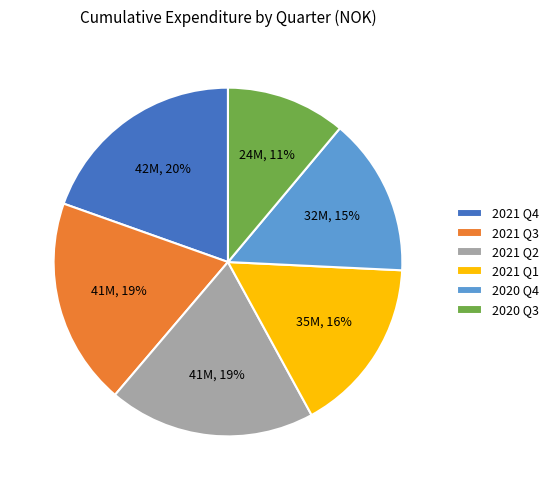

To the nearest percent, what is the difference between the 2021 Q1 and 2021 Q3 slice percentages?

3%